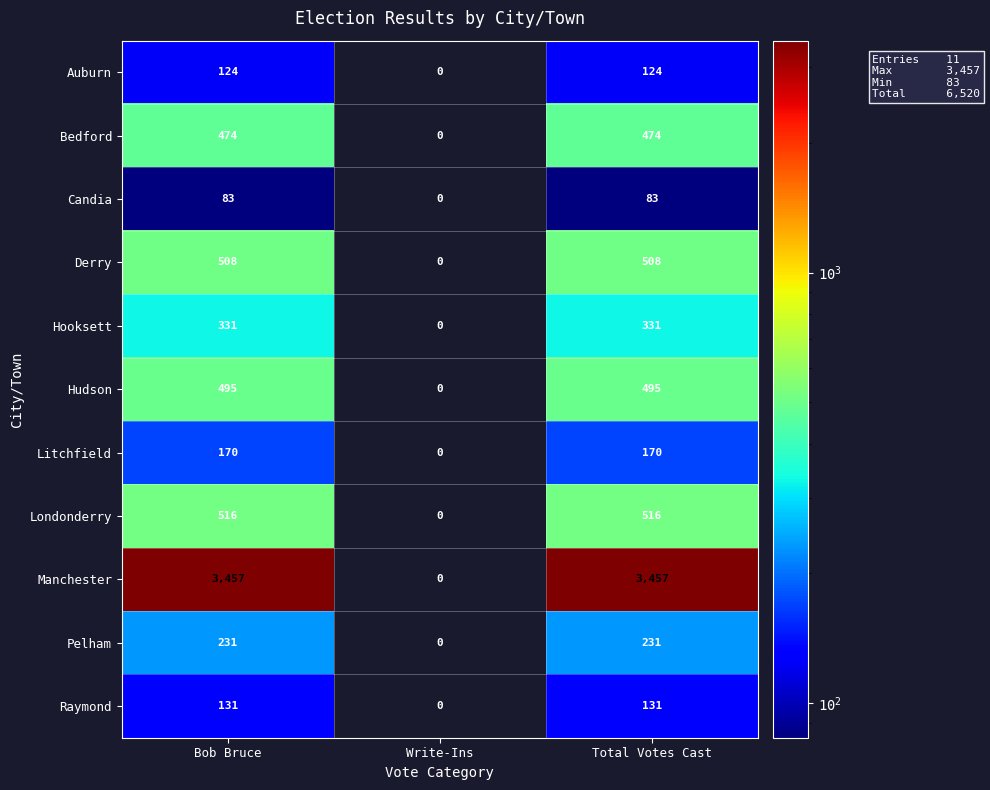

Is it true that Hudson equals 495 at Bob Bruce?

True